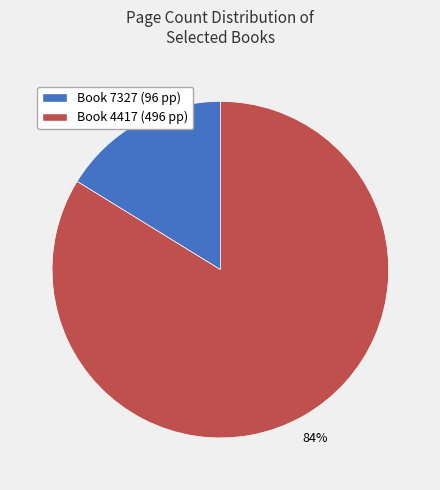

To the nearest percent, what is the average slice percentage?

50%